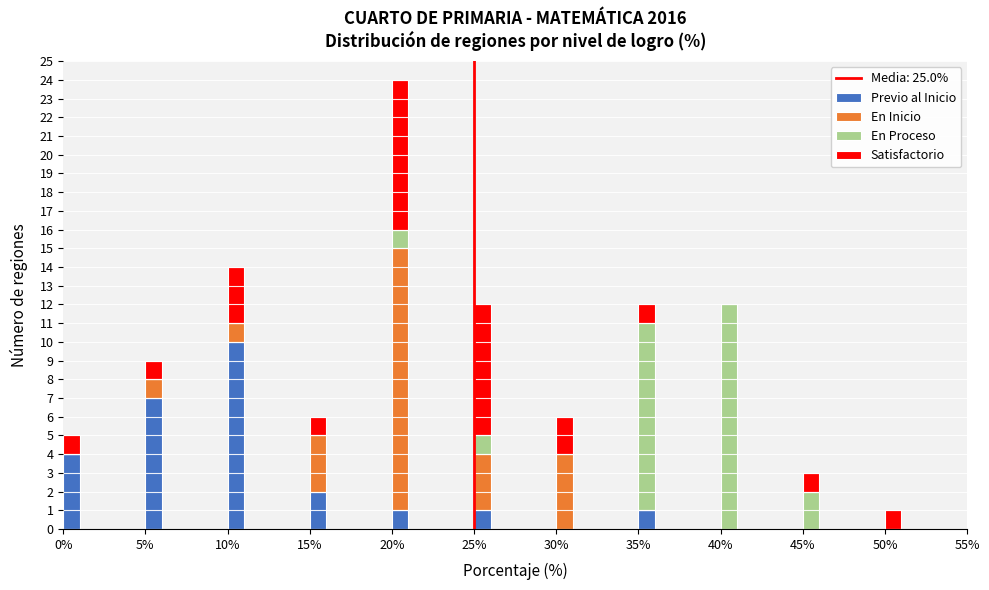

The Previo al Inicio series shows 0 at 50%. True or false?

True